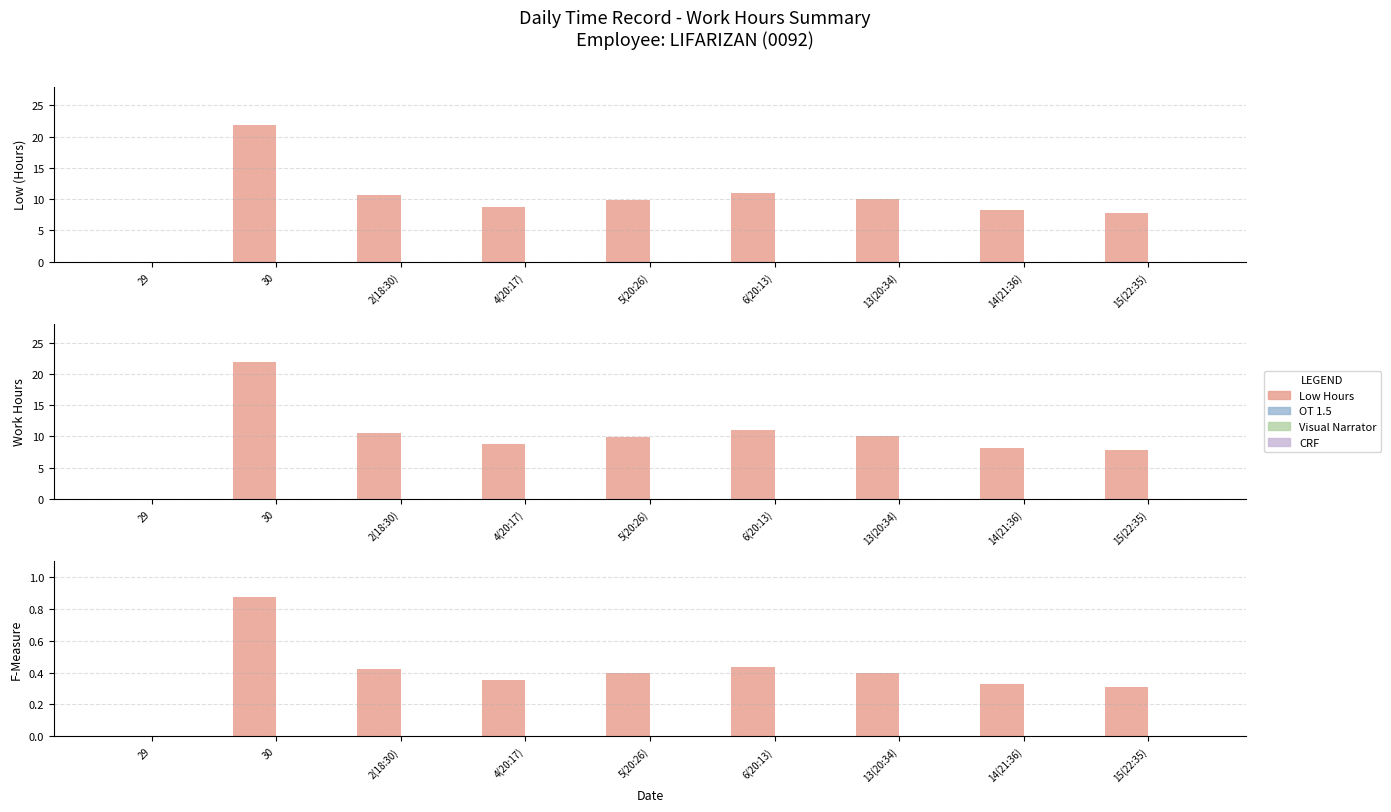

How many data points does each series have?

9